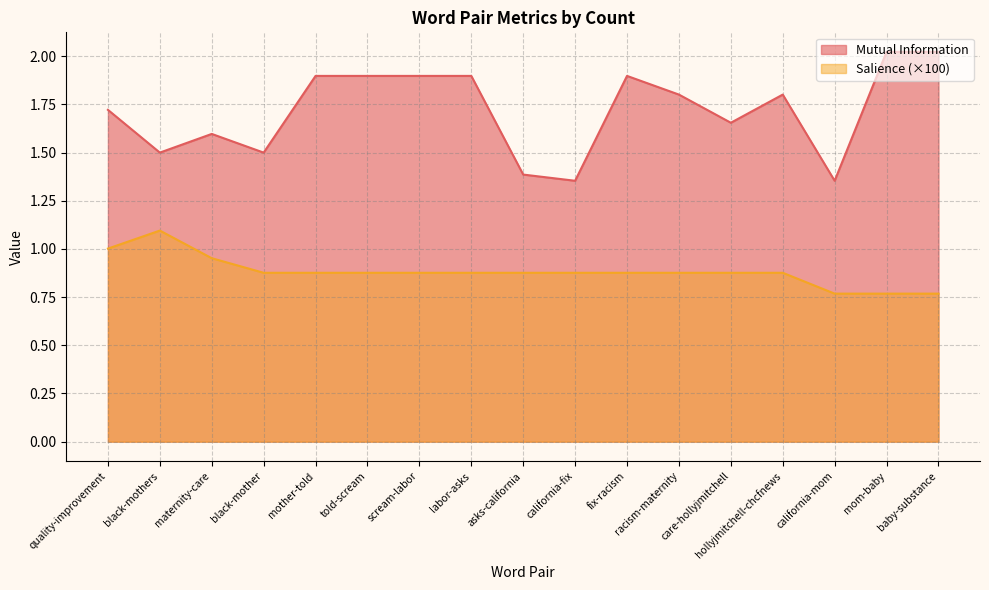

The Mutual Information series shows 1.4 at california-mom. True or false?

True